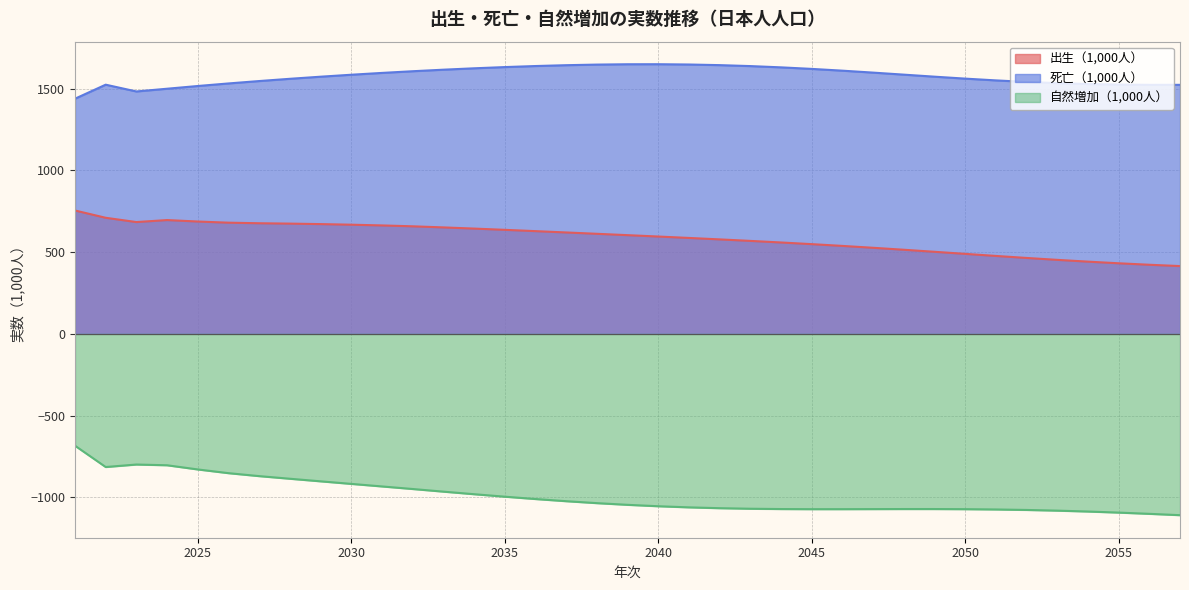

Which series has the largest range (max minus min)?

自然増加（1,000人）